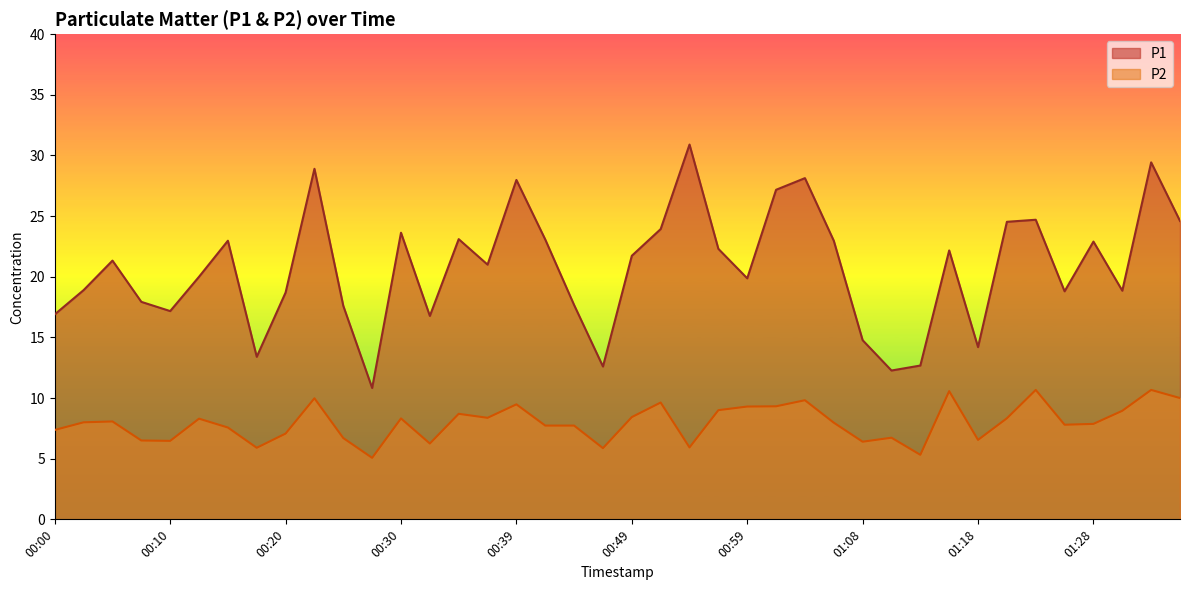

How many interior local valleys does the P1 series have?

11